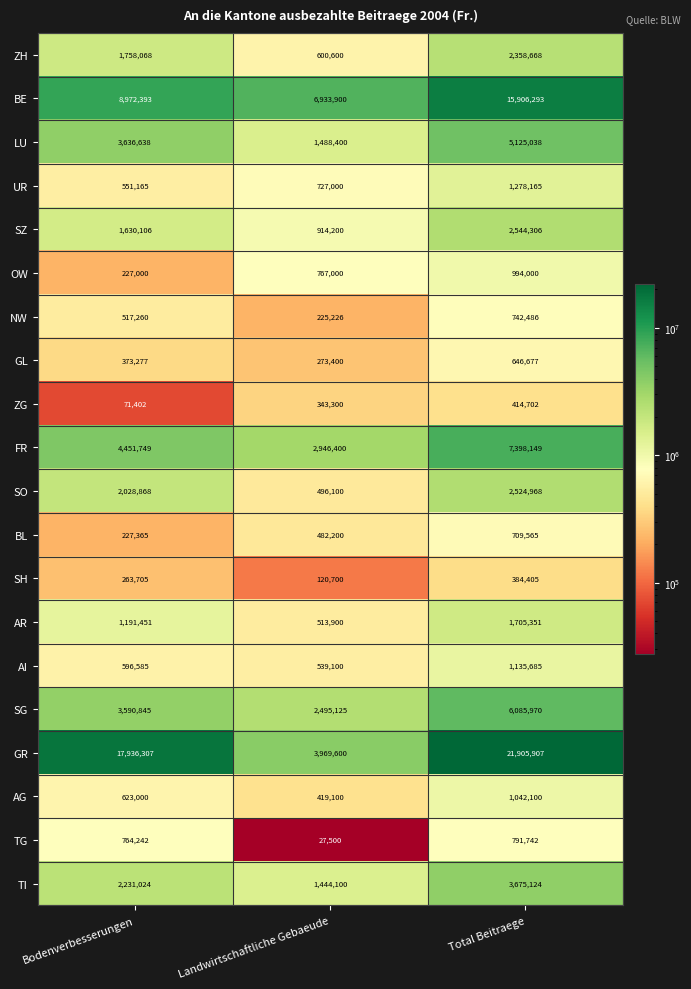

Is it true that SZ equals 1630106 at Bodenverbesserungen?

True